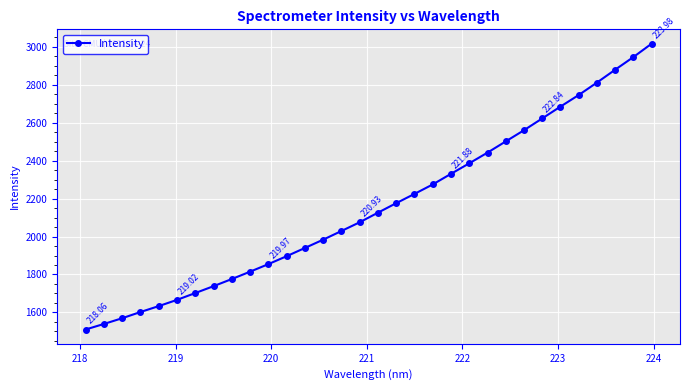

True or false: the data has more than 2 interior local peaks.

False